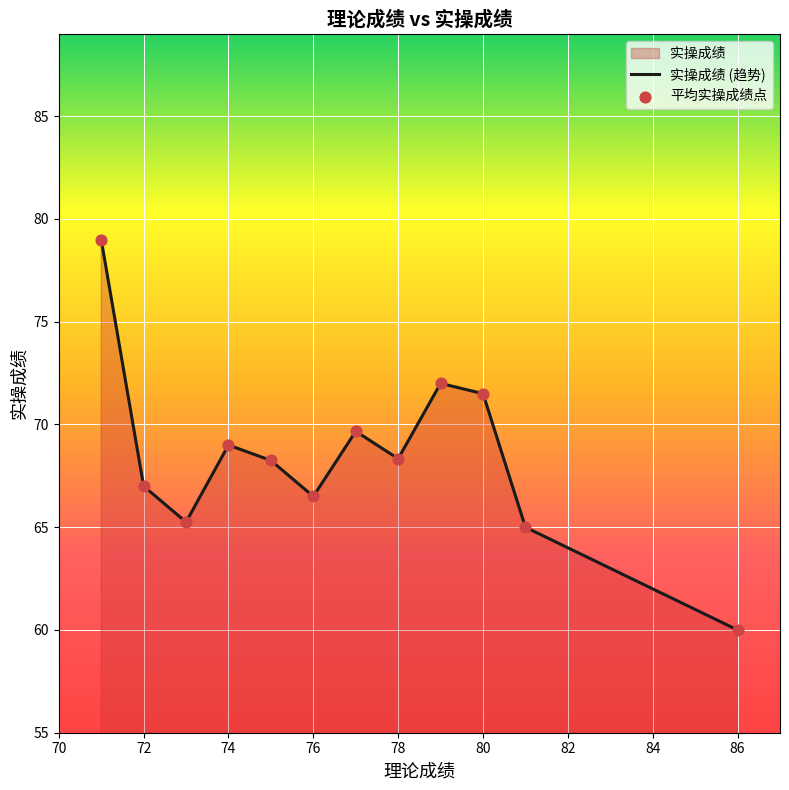

Which series has the largest total across all categories?

实操成绩 (趋势)